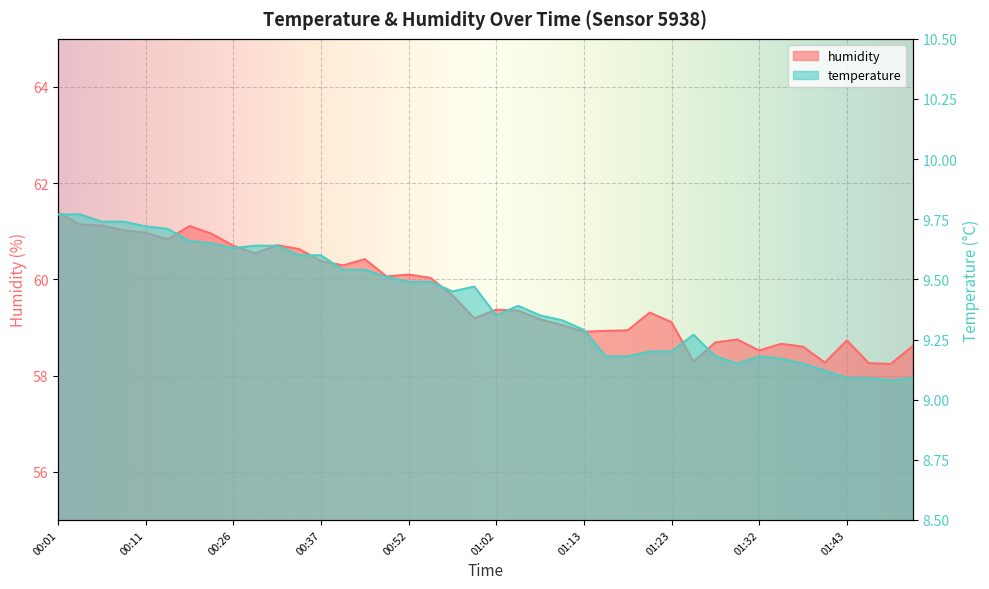

At which category does temperature reach its first local valley?

00:26